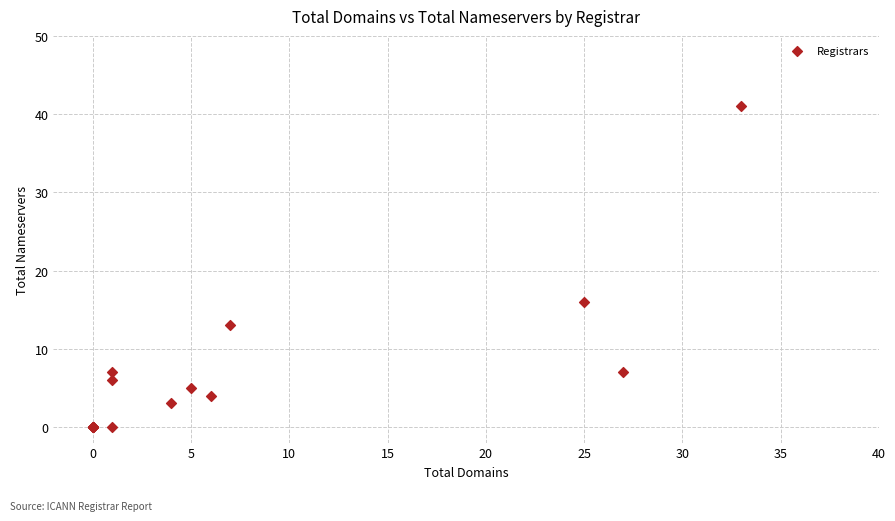

What Y value in the scatter plot is closest to 20?

16